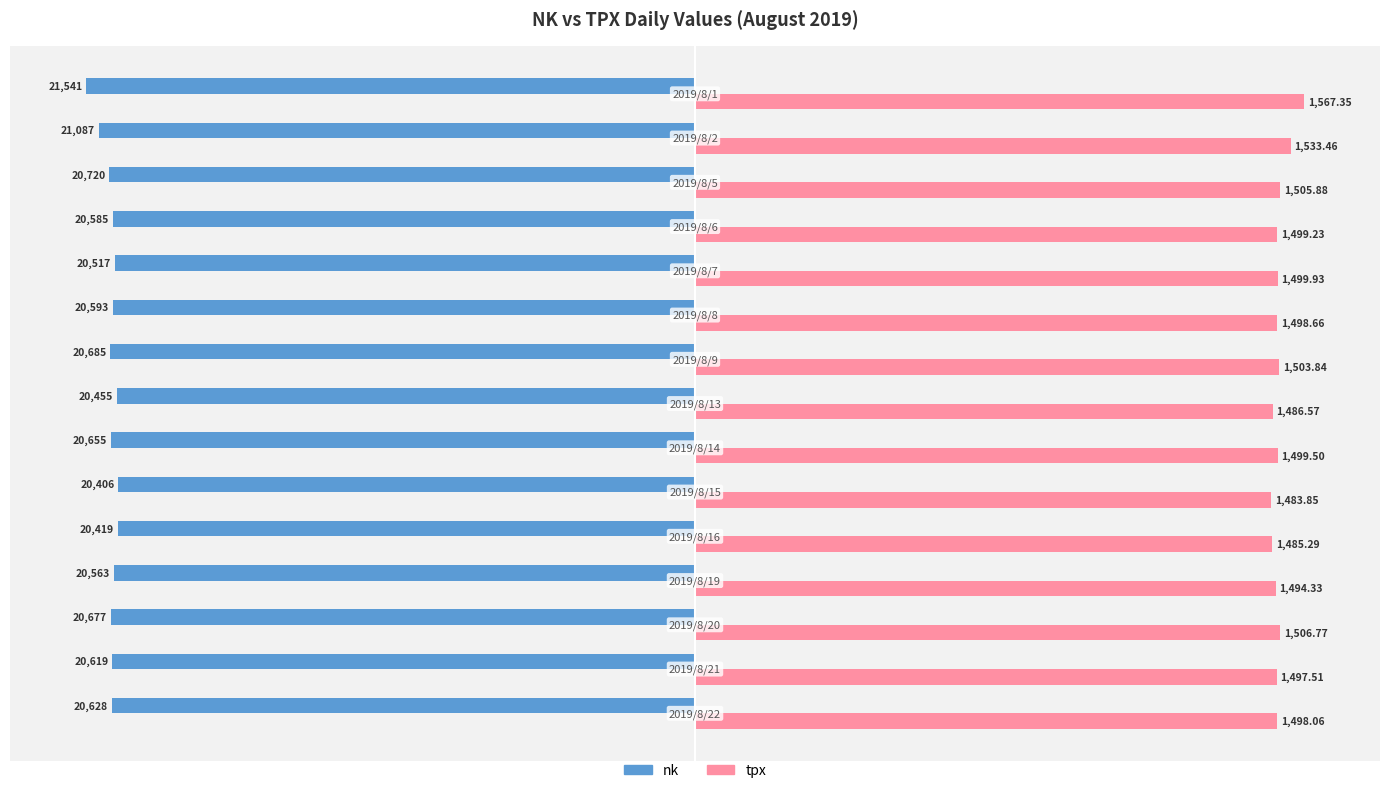

What are all the series names shown in the legend?

nk, tpx